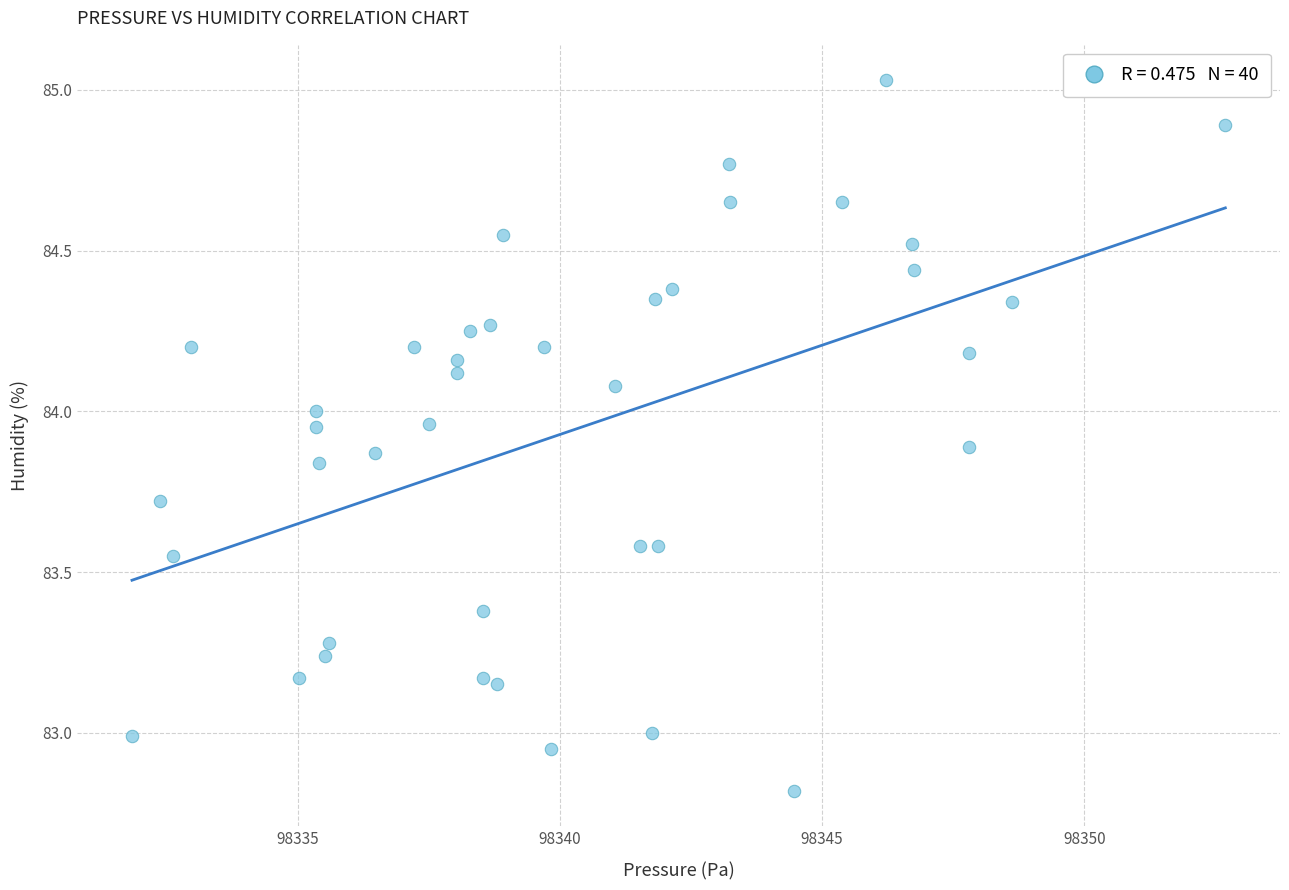

What is the range of X values (max minus min)?

20.9